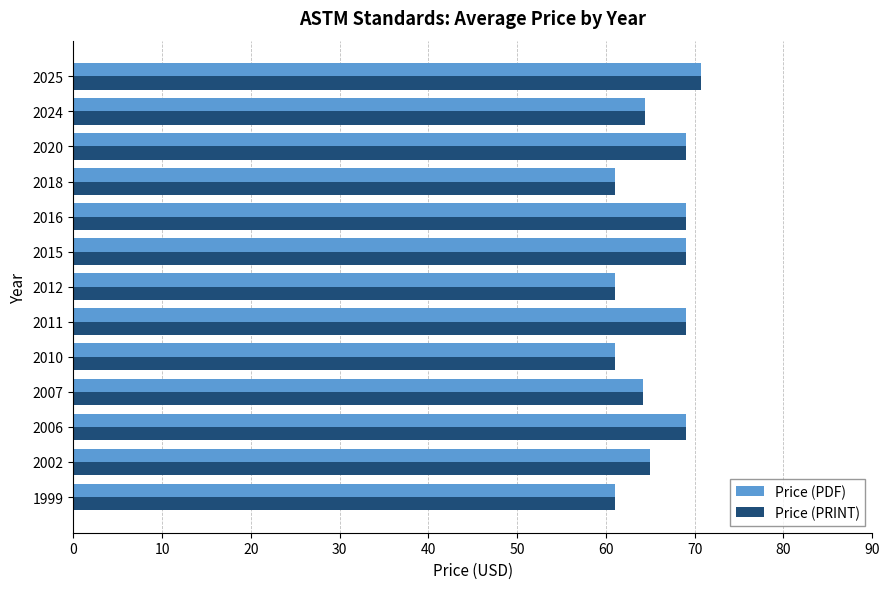

What is the average value of the Price (PDF) series?

65.6